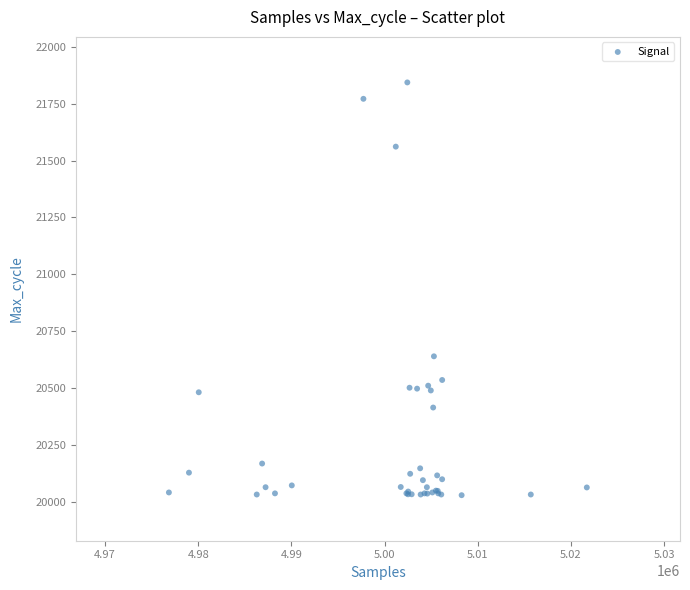

What Y value in the scatter plot is closest to 20936?

20640